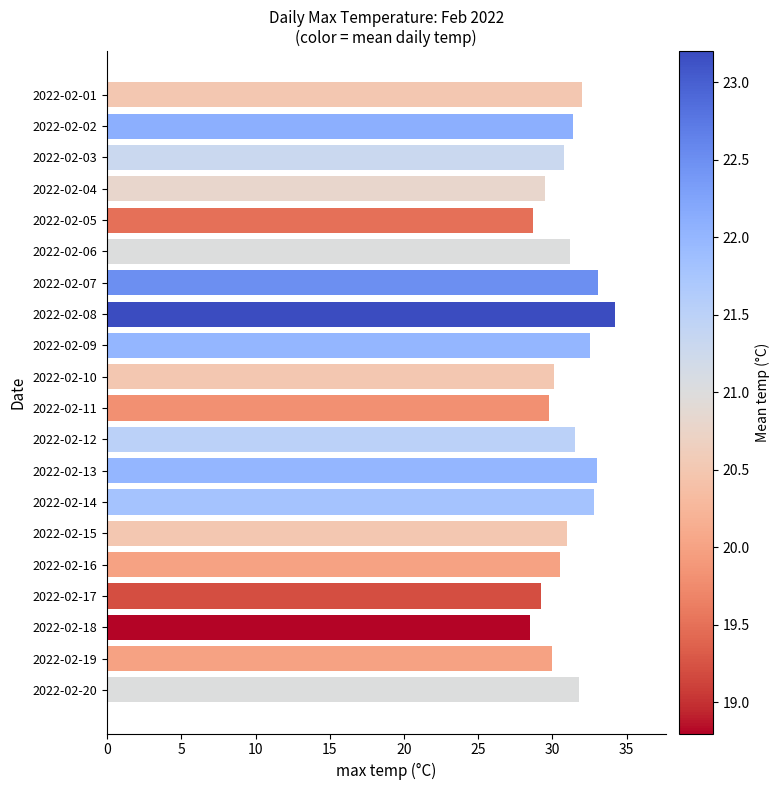

True or false: the data shows 33.0 at 2022-02-13.

True